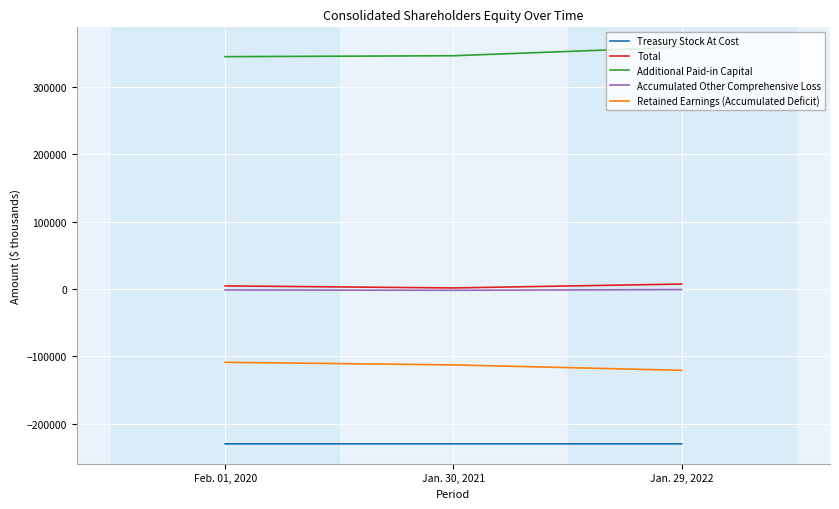

What position from the left is Feb. 01, 2020?

1